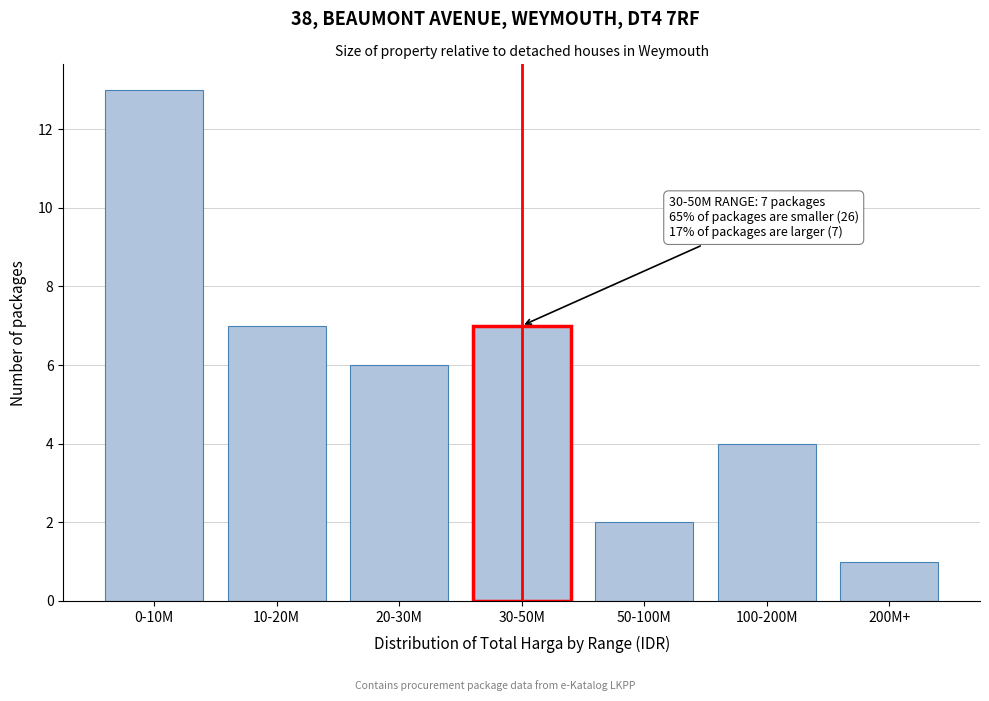

Reading left to right, what are all the values shown in this chart?

0-10M=13	10-20M=7	20-30M=6	30-50M=7	50-100M=2	100-200M=4	200M+=1